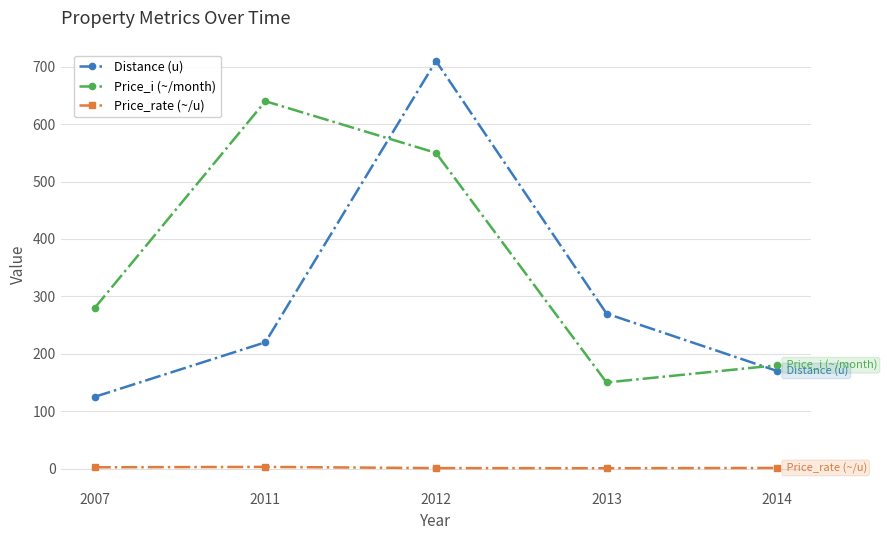

What value does the Price_rate (~/u) series have at 2012?

0.8